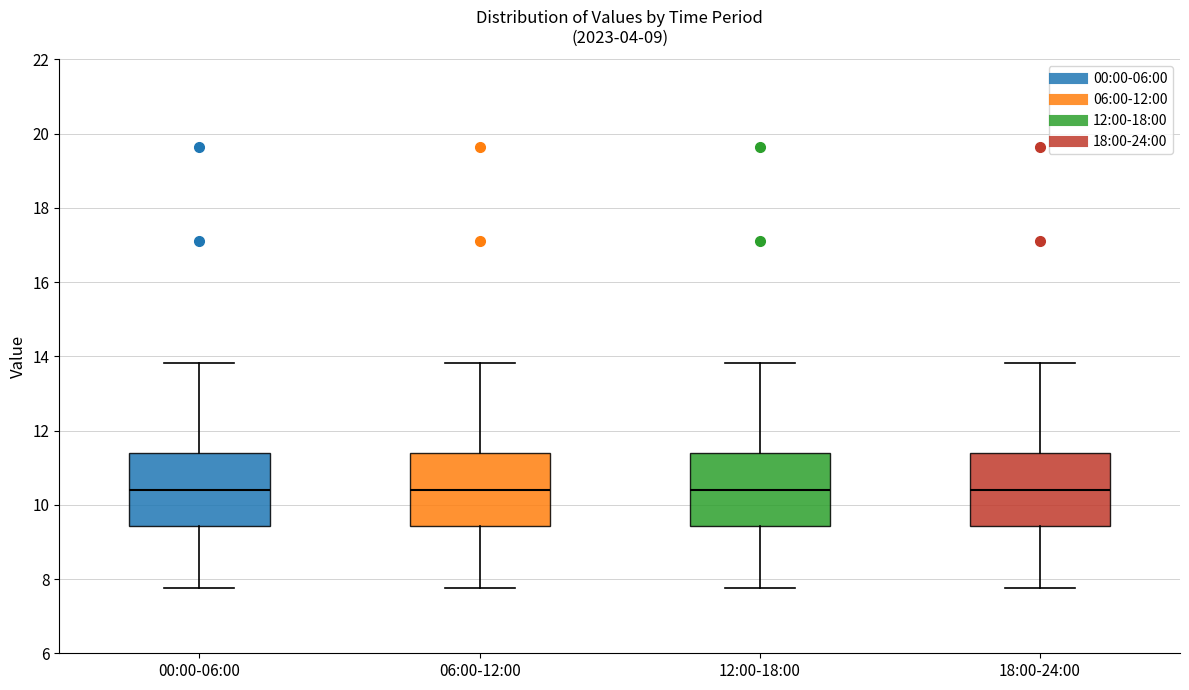

Where is the upper edge of the box for 06:00-12:00 on the y-axis? The values are not printed on the chart, so give them approximately, as read against the axis.

11.4